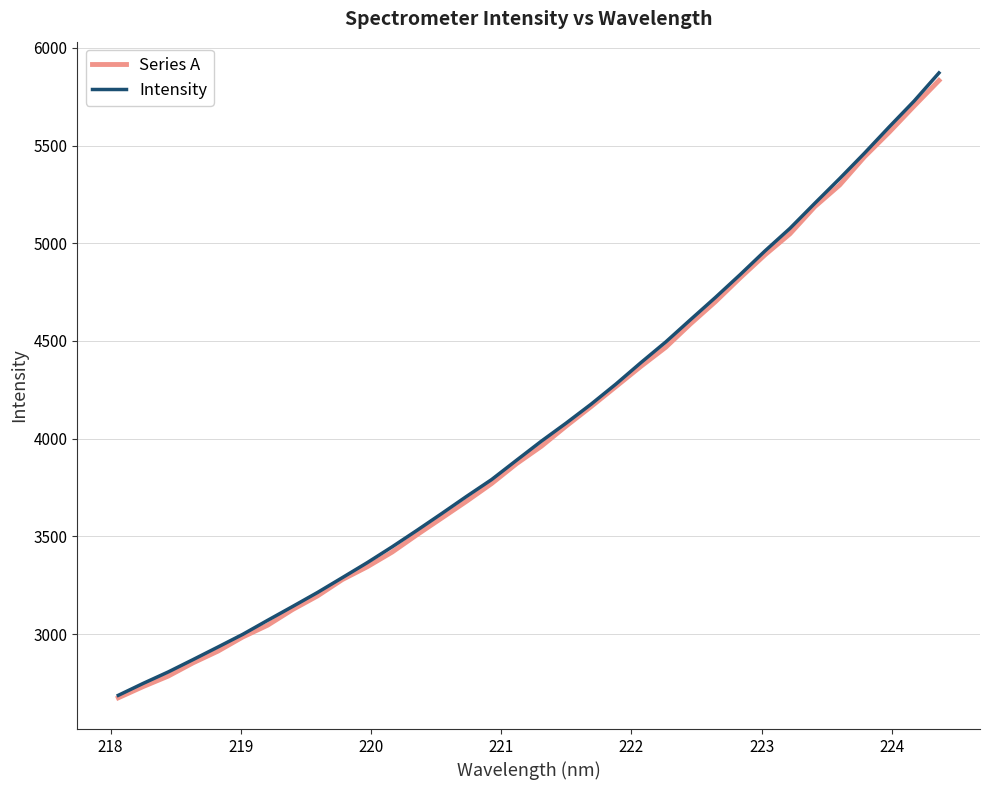

Does the chart display data point markers on the line(s)?

No